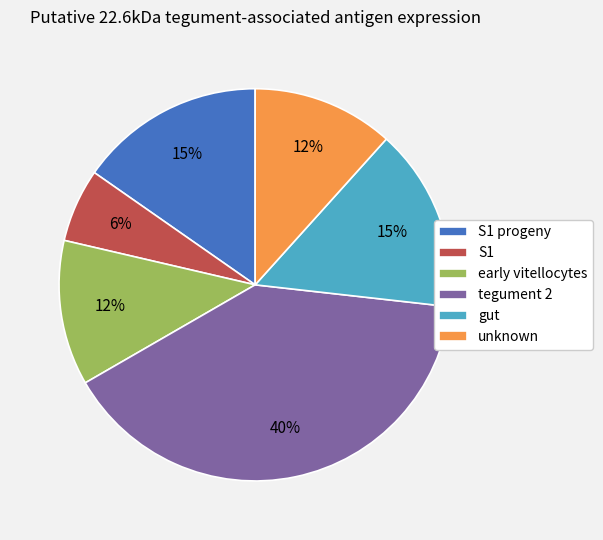

Is there any slice that represents more than half of the pie?

No